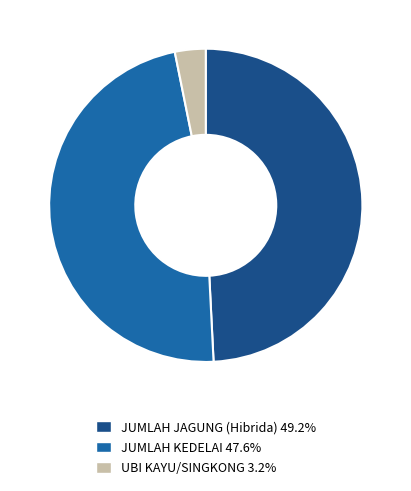

What is the ratio of the value at JUMLAH KEDELAI 47.6% to the value at UBI KAYU/SINGKONG 3.2%?

15.0